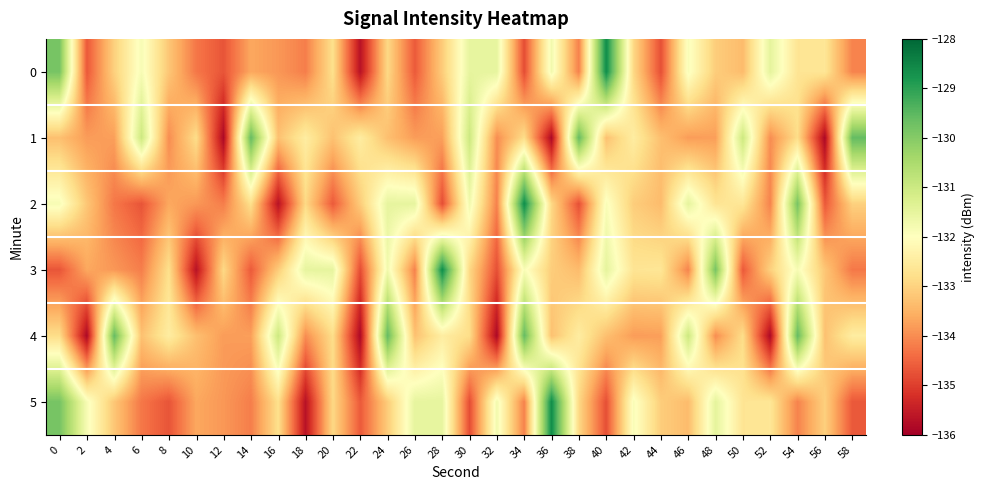

Reading right to left, transcribe all the data shown in this chart.

0: 58=-134.1	56=-132.6	54=-132.7	52=-131.5	50=-133.4	48=-133.1	46=-131.9	44=-134.8	42=-132.9	40=-128.6	38=-134.1	36=-131.7	34=-134.8	32=-131.5	30=-131.5	28=-133.1	26=-134.6	24=-132.9	22=-135.7	20=-132.8	18=-134.2	16=-133.9	14=-133.7	12=-134.7	10=-134.3	8=-133.2	6=-131.8	4=-133.0	2=-134.7	0=-129.8
1: 58=-129.6	56=-135.9	54=-132.8	52=-134.0	50=-131.0	48=-133.8	46=-133.8	44=-133.3	42=-132.5	40=-133.3	38=-129.6	36=-135.9	34=-132.8	32=-134.0	30=-131.0	28=-133.8	26=-133.8	24=-133.3	22=-132.5	20=-133.3	18=-132.5	16=-133.3	14=-129.6	12=-135.9	10=-132.8	8=-134.0	6=-131.0	4=-133.8	2=-133.8	0=-133.3
2: 58=-133.0	56=-134.7	54=-129.8	52=-134.1	50=-132.6	48=-132.7	46=-131.5	44=-133.4	42=-133.1	40=-131.9	38=-134.8	36=-132.9	34=-128.6	32=-134.1	30=-131.7	28=-134.8	26=-131.5	24=-131.5	22=-133.1	20=-134.6	18=-132.9	16=-135.7	14=-132.8	12=-134.2	10=-133.9	8=-133.7	6=-134.7	4=-134.3	2=-133.2	0=-131.8
3: 58=-134.3	56=-133.2	54=-131.8	52=-133.0	50=-134.7	48=-129.8	46=-134.1	44=-132.6	42=-132.7	40=-131.5	38=-133.4	36=-133.1	34=-131.9	32=-134.8	30=-132.9	28=-128.6	26=-134.1	24=-131.7	22=-134.8	20=-131.5	18=-131.5	16=-133.1	14=-134.6	12=-132.9	10=-135.7	8=-132.8	6=-134.2	4=-133.9	2=-133.7	0=-134.7
4: 58=-132.5	56=-133.3	54=-129.6	52=-135.9	50=-132.8	48=-134.0	46=-131.0	44=-133.8	42=-133.8	40=-133.3	38=-132.5	36=-133.3	34=-129.6	32=-135.9	30=-132.8	28=-132.5	26=-133.3	24=-129.6	22=-135.9	20=-132.8	18=-134.0	16=-131.0	14=-133.8	12=-133.8	10=-133.3	8=-132.5	6=-133.3	4=-129.6	2=-135.9	0=-132.8
5: 58=-134.7	56=-133.0	54=-134.1	52=-132.6	50=-132.7	48=-131.5	46=-133.4	44=-133.1	42=-131.9	40=-134.8	38=-132.9	36=-128.6	34=-134.1	32=-131.7	30=-134.8	28=-131.5	26=-131.5	24=-133.1	22=-134.6	20=-132.9	18=-135.7	16=-132.8	14=-134.2	12=-133.9	10=-133.7	8=-134.7	6=-134.3	4=-133.2	2=-131.8	0=-129.8